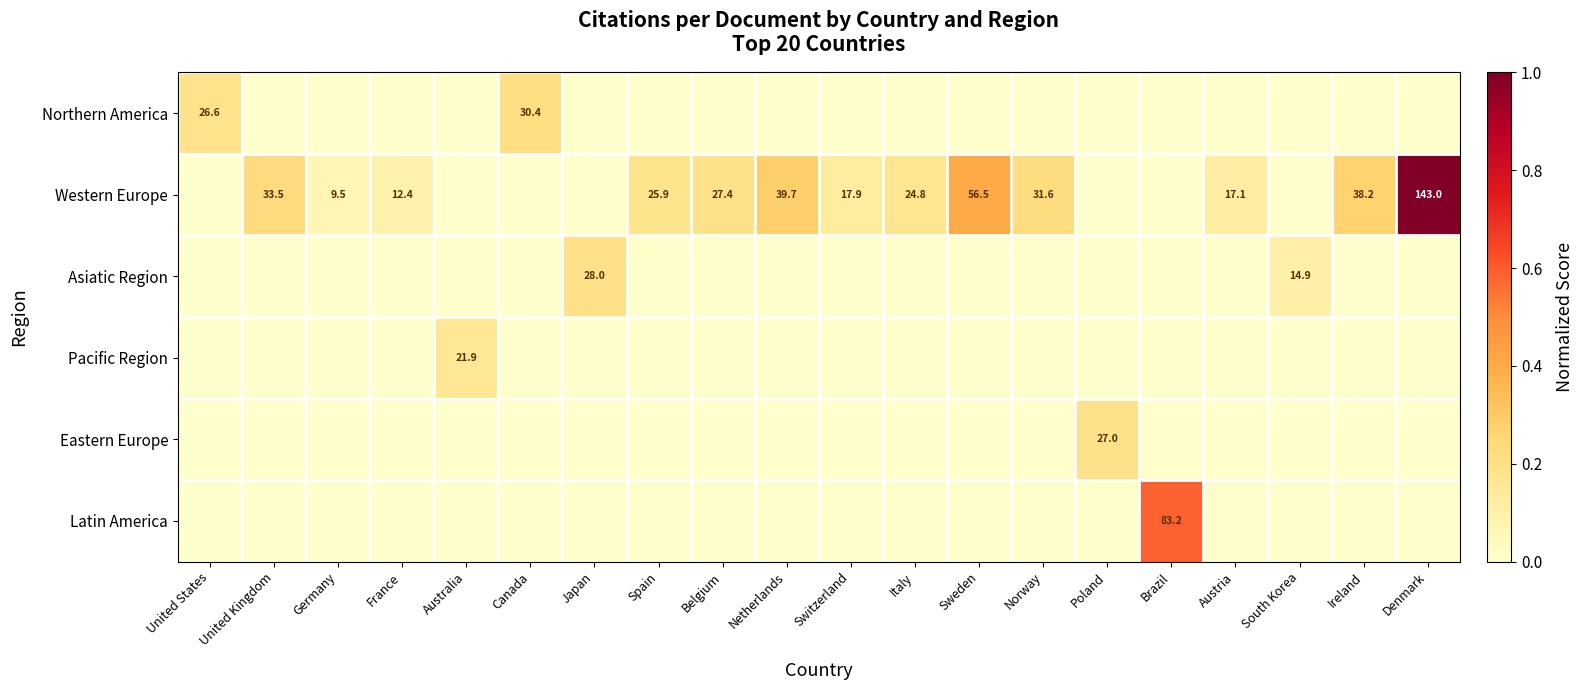

Count the number of data series in this chart.

6